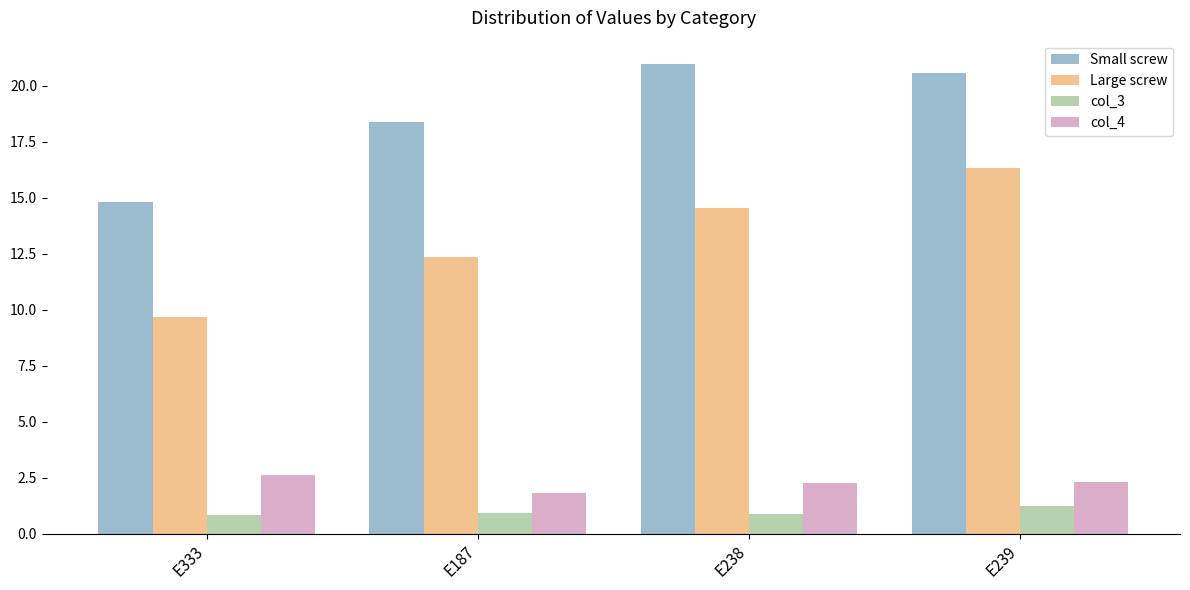

Which series changed the most between E333 and E239?

Large screw